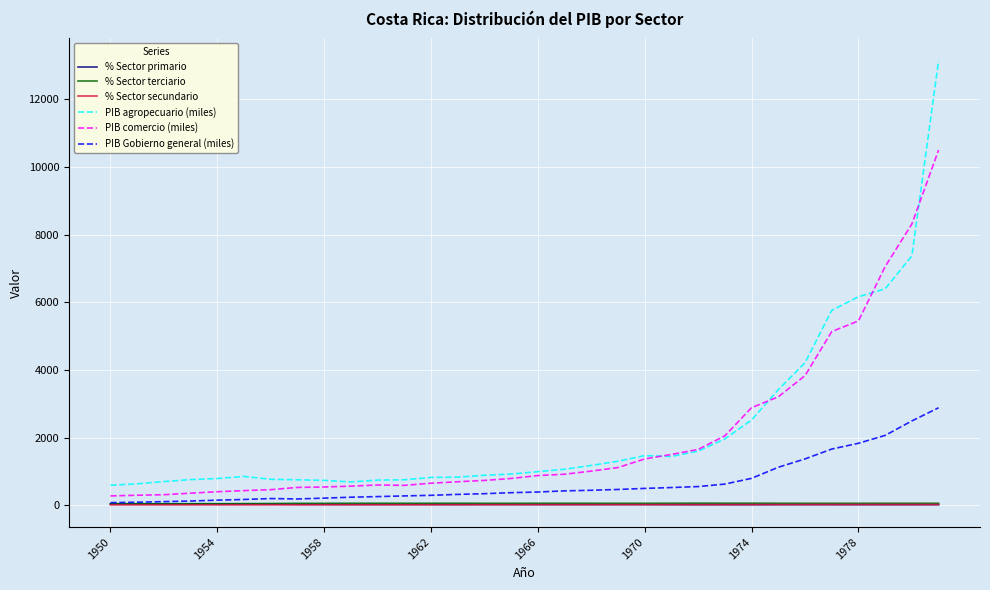

True or false: PIB Gobierno general (miles) and PIB agropecuario (miles) intersect in this chart.

False